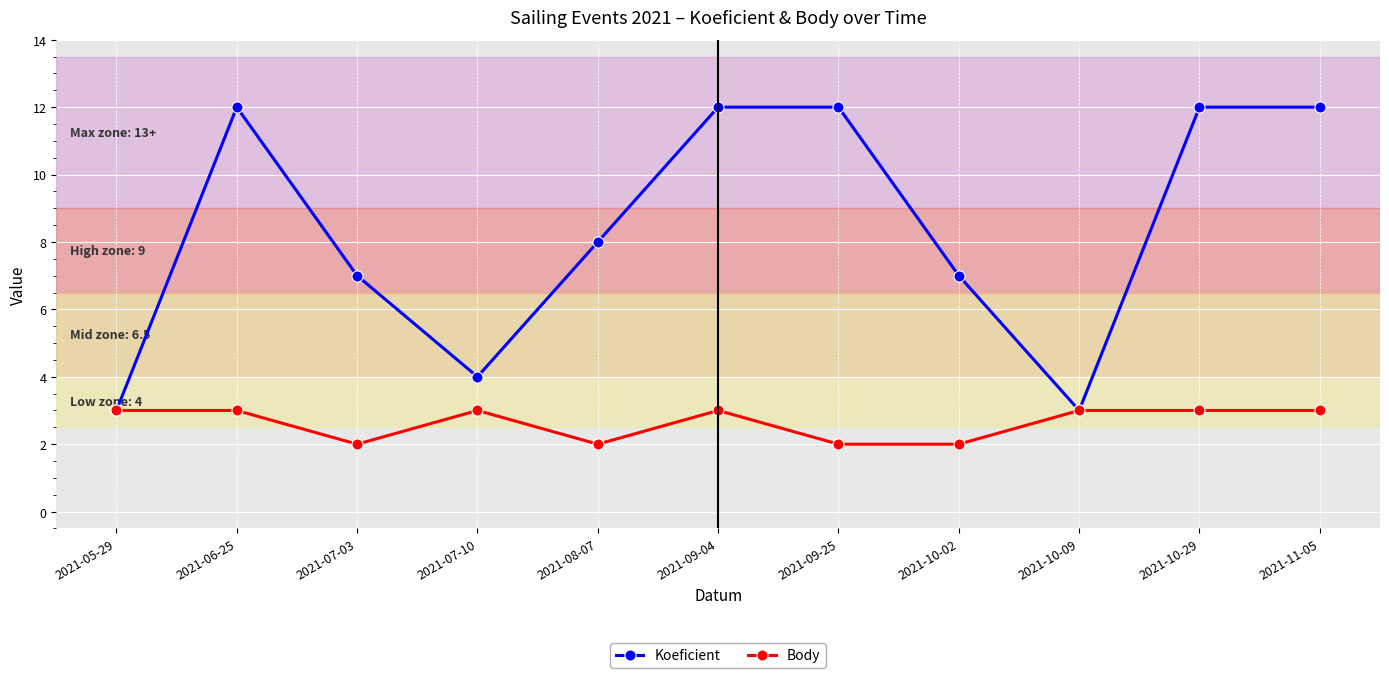

At which category does Koeficient reach its first local valley?

2021-07-10